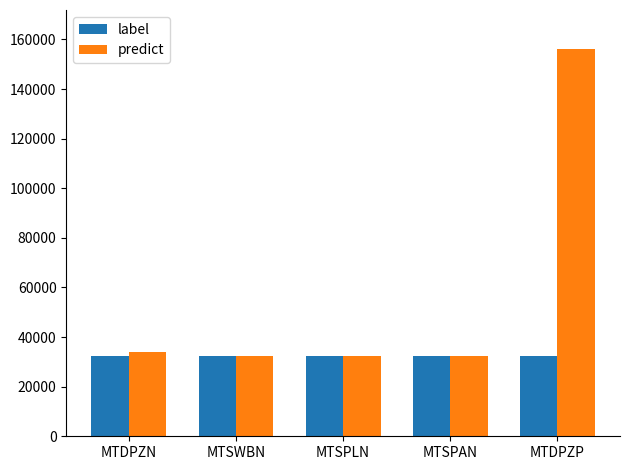

What is the label of the 1st bar from the right?

MTDPZP